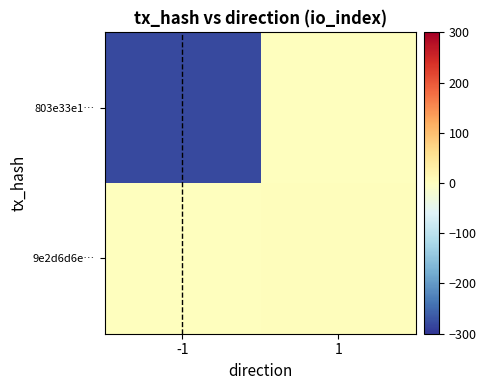

Reading left to right, extract all data points from this chart.

803e33e1…: -1=-280	1=0
9e2d6d6e…: -1=0	1=3